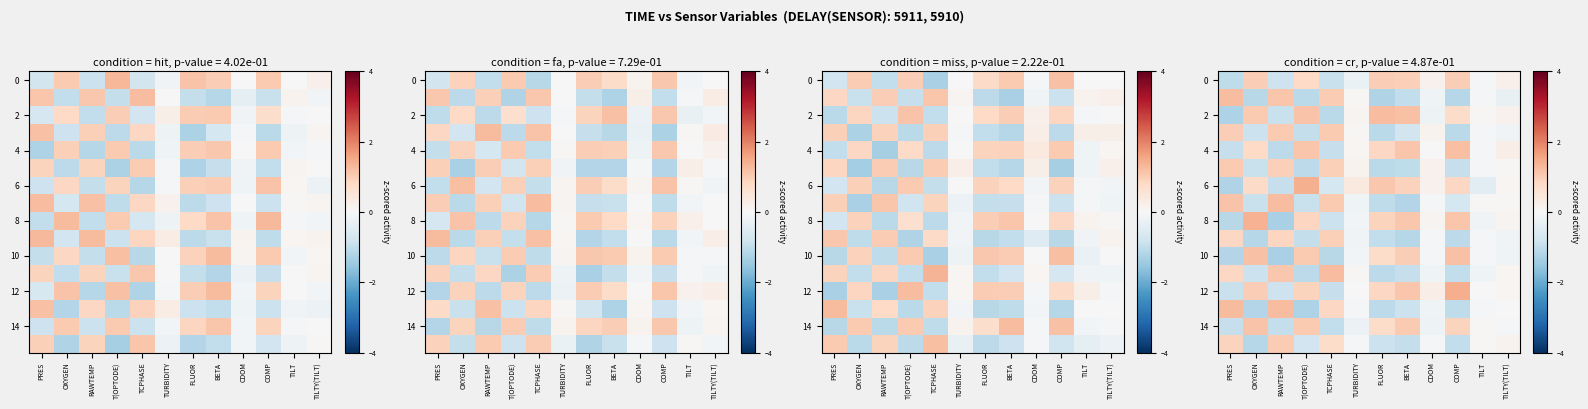

How many data points in 8 are less than 0?

5